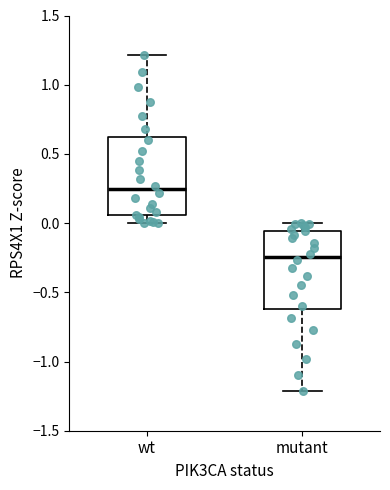

Reading left to right, read every box against the y-axis: the position of its median line, the range the box covers, and the ends of its whiskers. The values are not printed on the chart, so give them approximately, as read against the axis.

wt: median 0.25, box 0.05 to 0.60, whiskers 0.00 to 1.20
mutant: median -0.25, box -0.60 to -0.05, whiskers -1.20 to 0.00